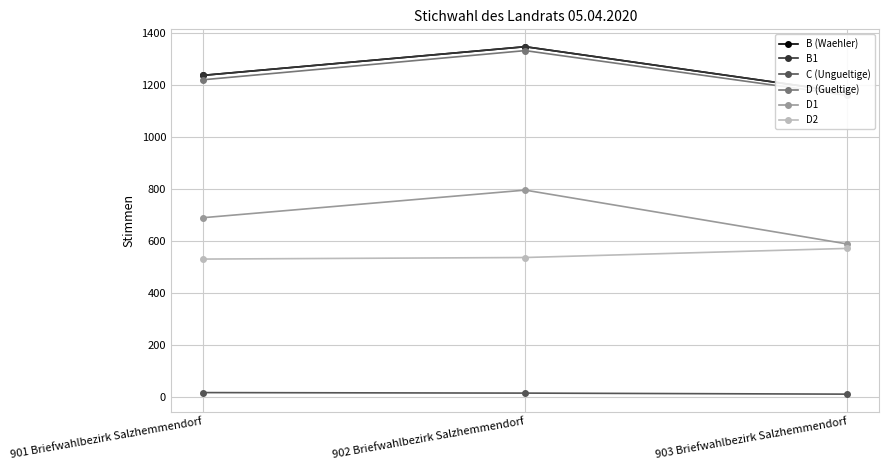

List the labels in order of C (Ungueltige) value, largest first.

901 Briefwahlbezirk Salzhemmendorf, 902 Briefwahlbezirk Salzhemmendorf, 903 Briefwahlbezirk Salzhemmendorf